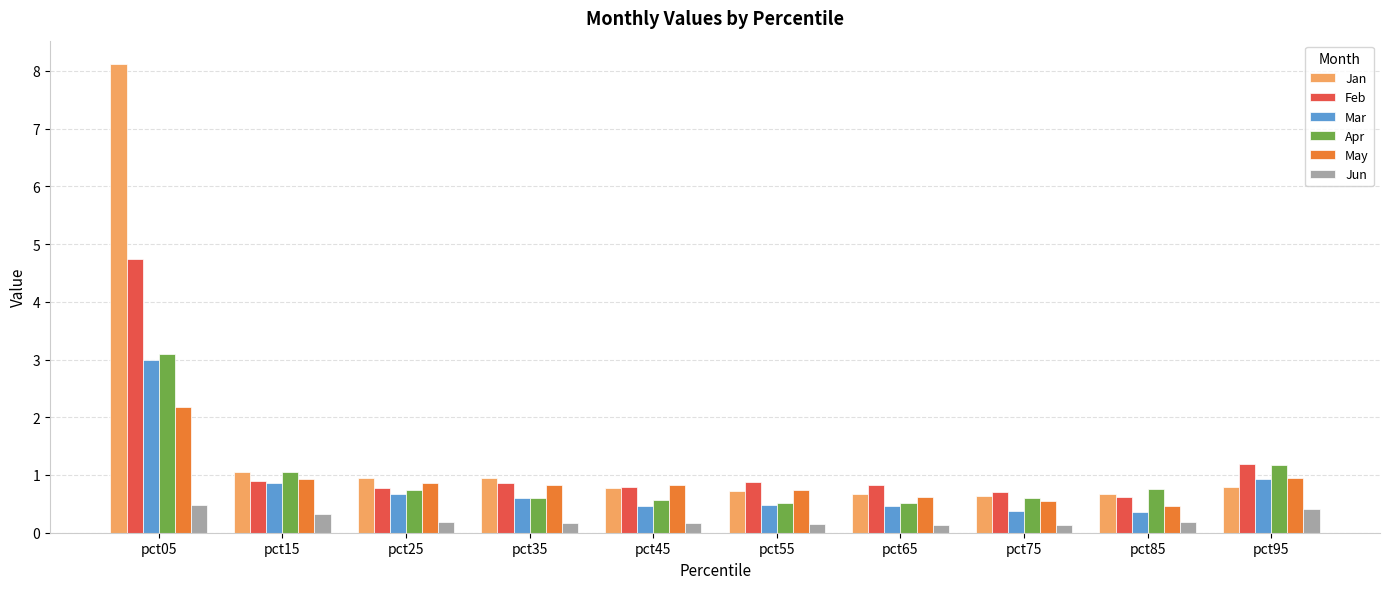

What is the value of the Apr bar at the 3rd from the left?

0.7